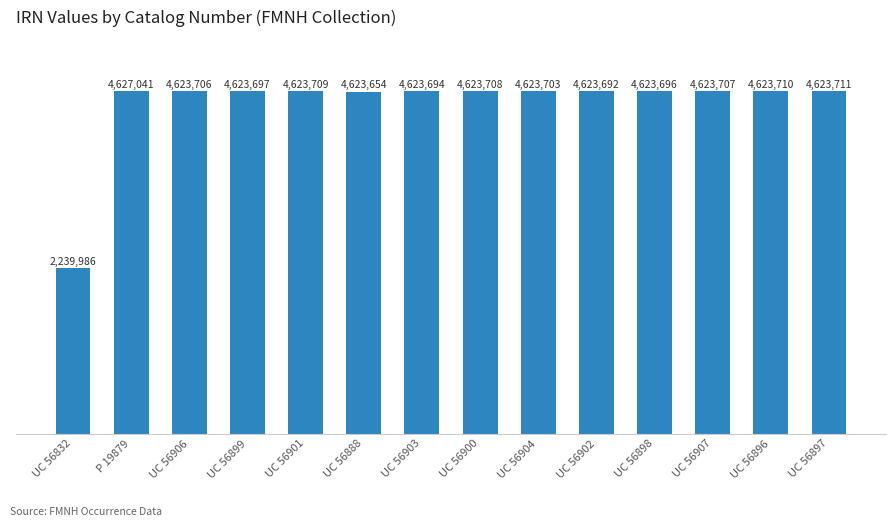

Rank the categories by value from highest to lowest.

P 19879, UC 56897, UC 56896, UC 56901, UC 56900, UC 56907, UC 56906, UC 56904, UC 56899, UC 56898, UC 56903, UC 56902, UC 56888, UC 56832